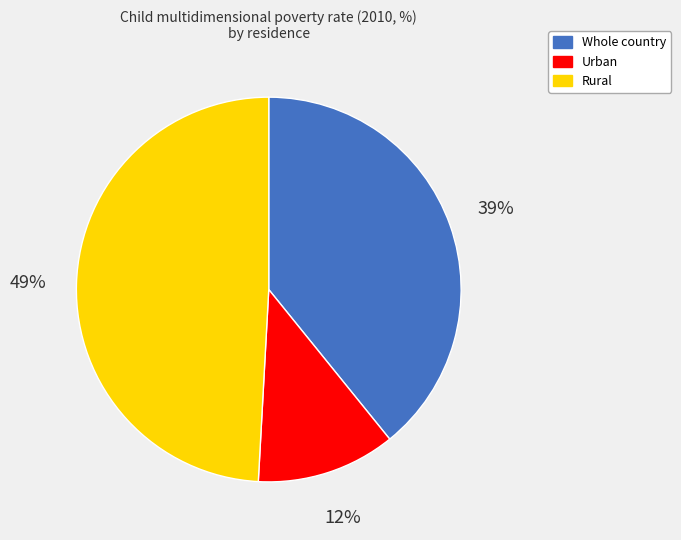

How many slices are in this pie chart?

3